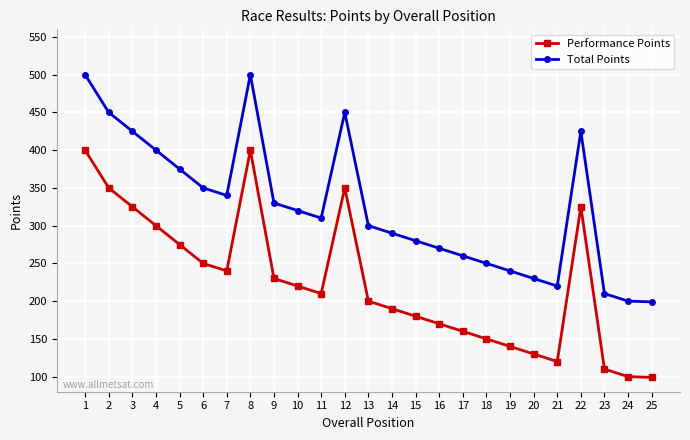

Is this an area chart (filled region under the line)?

No